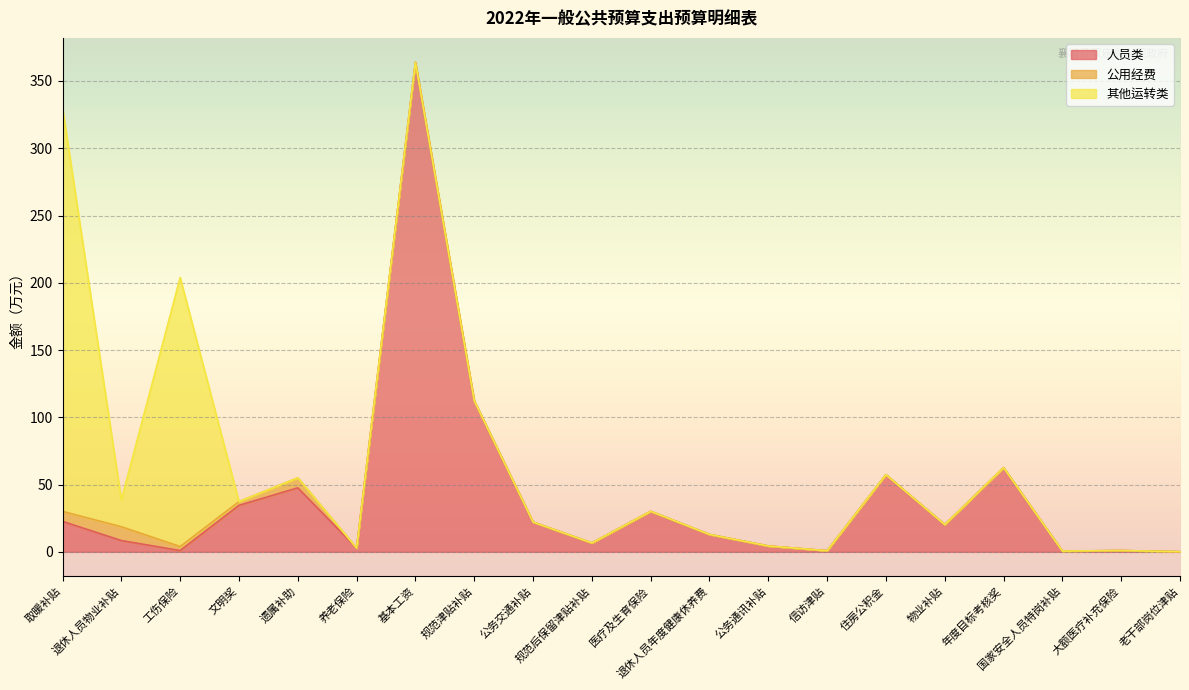

What are all the series names shown in the legend?

人员类, 公用经费, 其他运转类